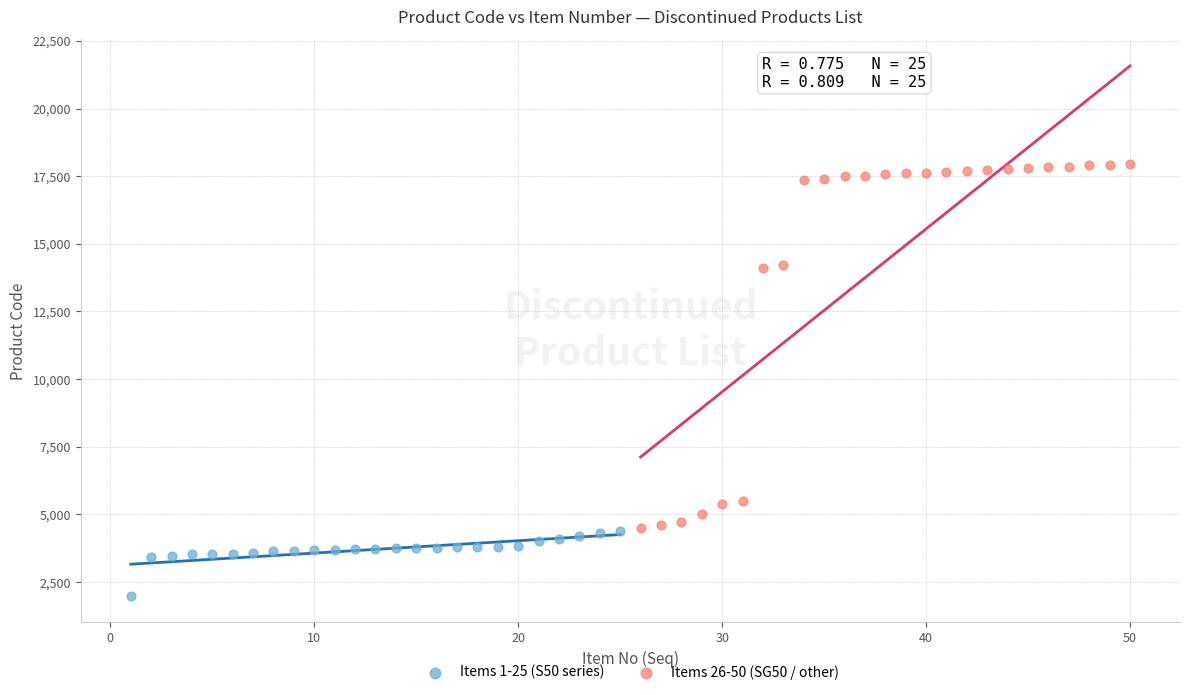

Which series contains the highest Y value?

Items 26-50 (SG50 / other)